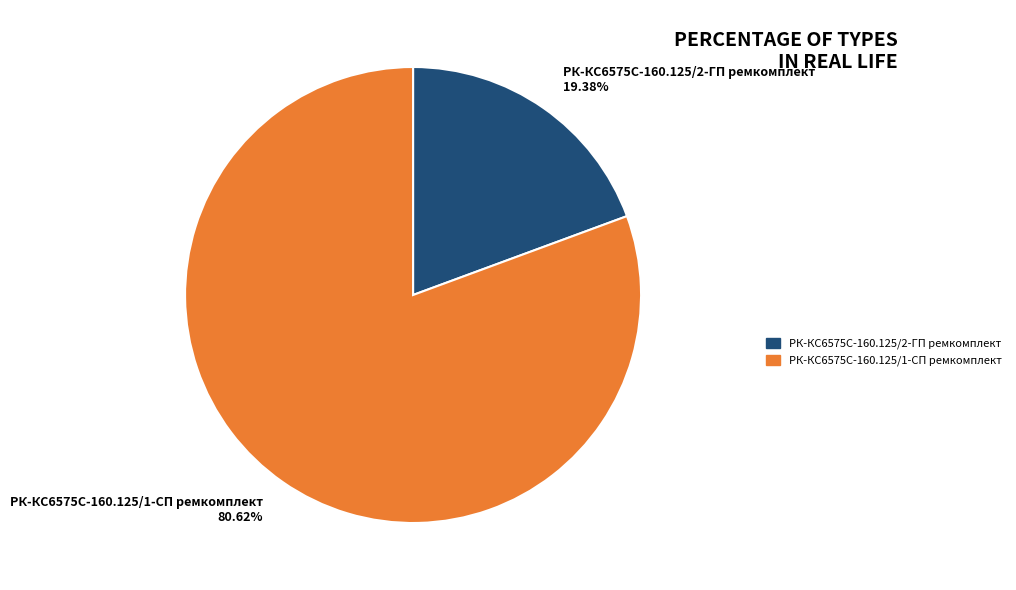

Between РК-КС6575С-160.125/1-СП ремкомплект and РК-КС6575С-160.125/2-ГП ремкомплект, which is larger?

РК-КС6575С-160.125/1-СП ремкомплект